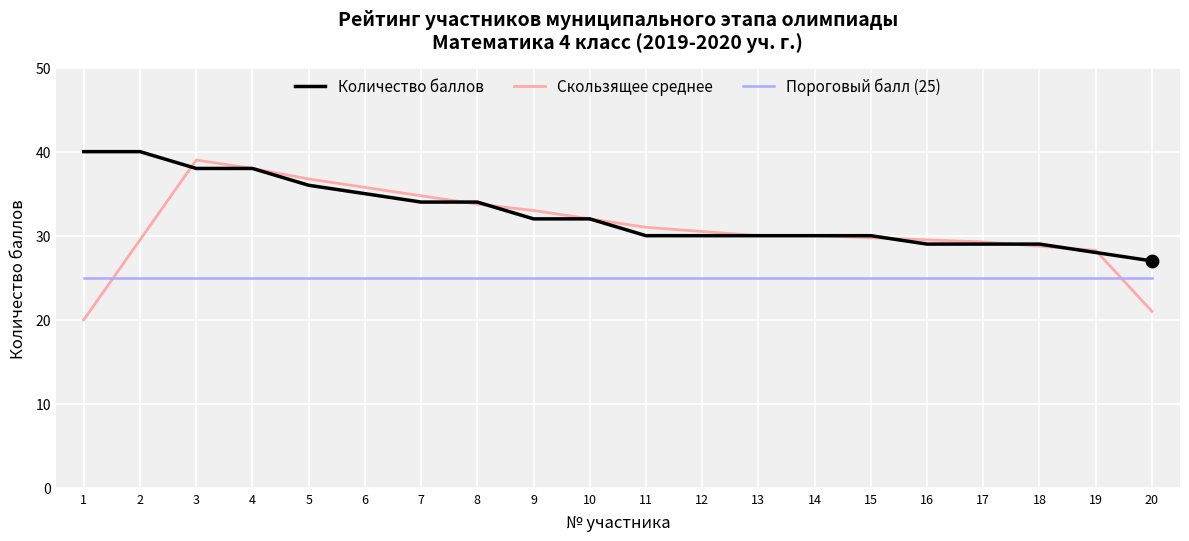

Between 12 and 20, which series saw the biggest shift?

Скользящее среднее